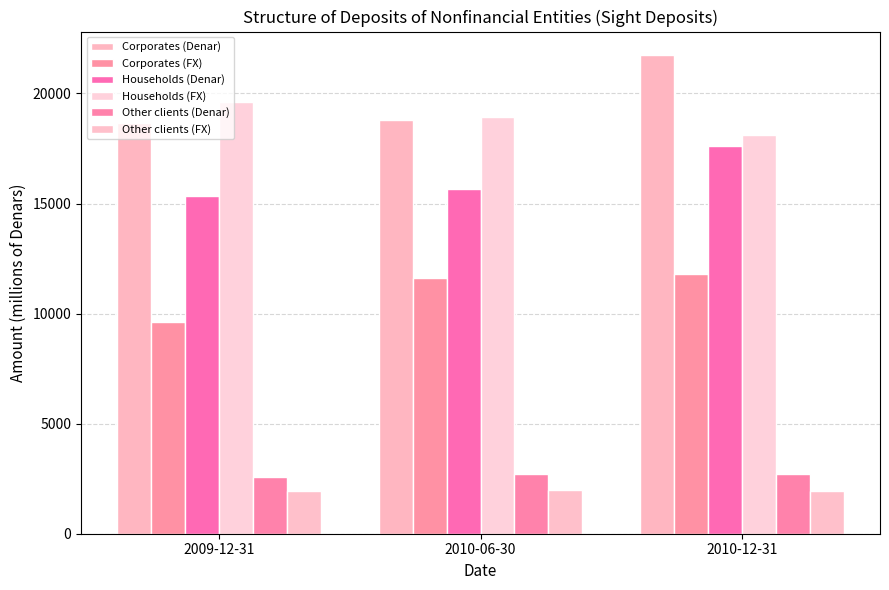

Where is Other clients (FX) nearest to the value 1958?

2010-12-31